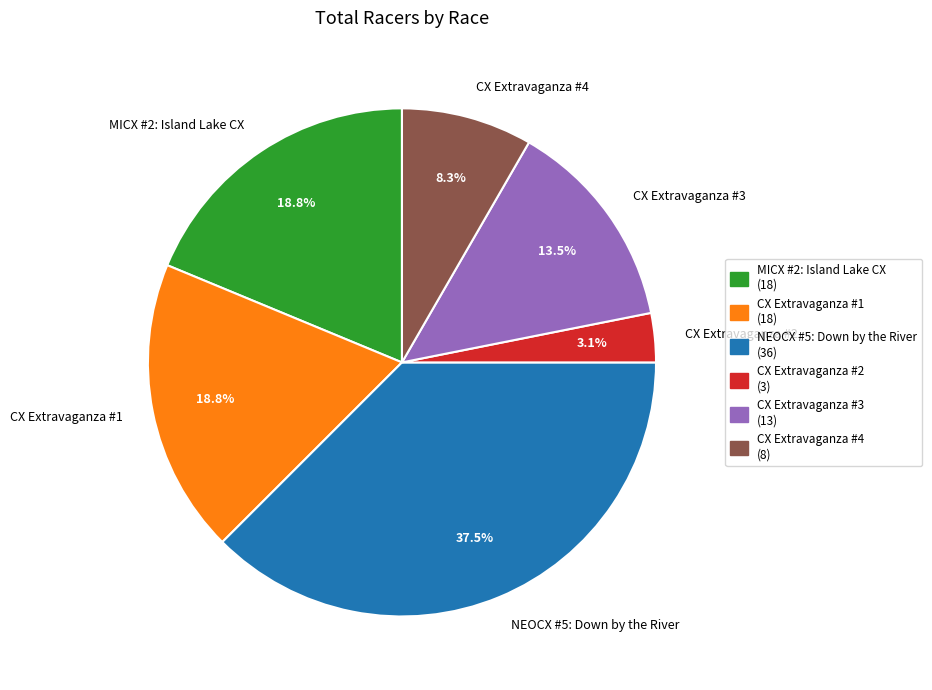

Is CX Extravaganza #1 the majority of the pie?

No